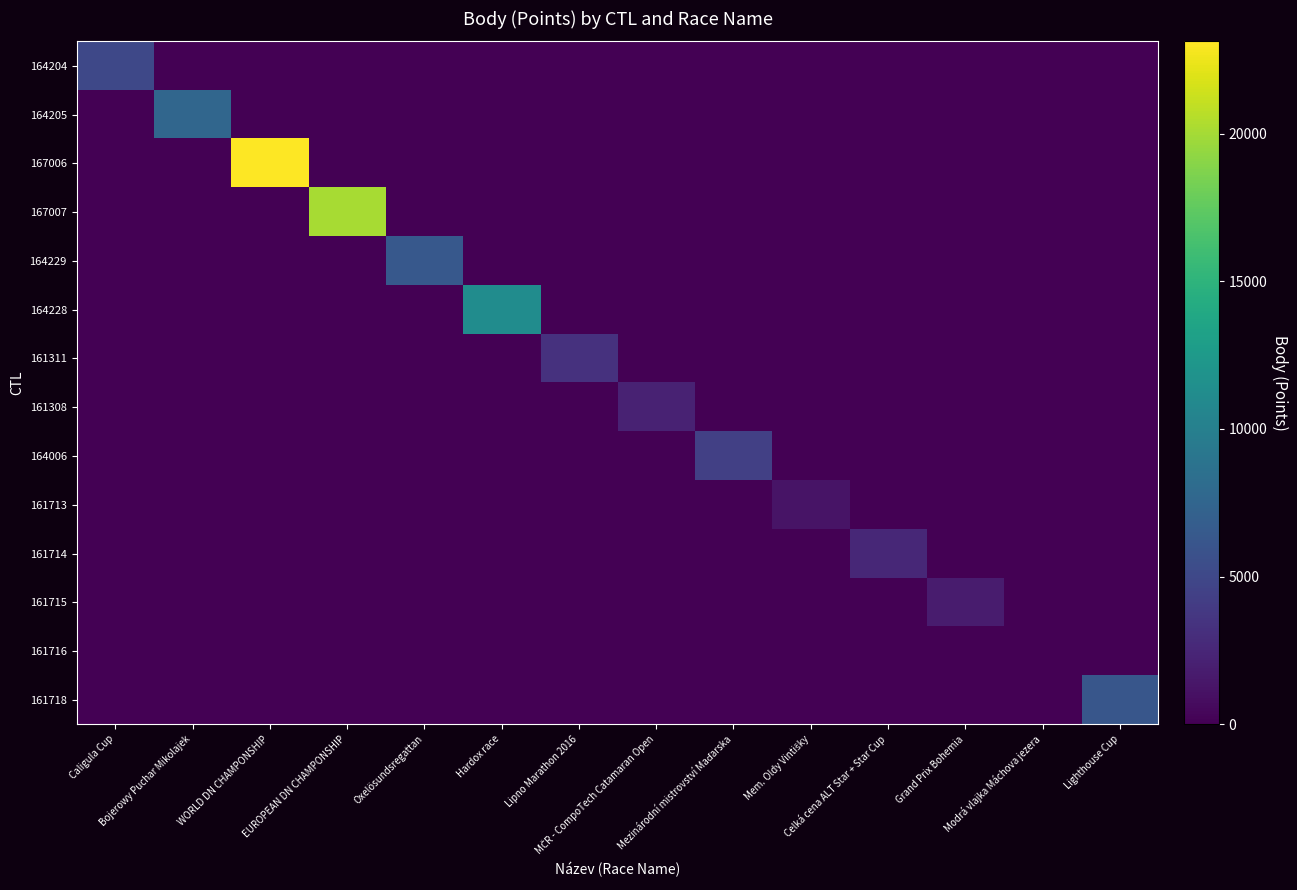

Reading left to right, transcribe all the data shown in this chart.

164204: Caligula Cup=4989	Bojerowy Puchar Mikolajek=0	WORLD DN CHAMPONSHIP=0	EUROPEAN DN CHAMPONSHIP=0	Oxelösundsregattan=0	Hardox race=0	Lipno Marathon 2016=0	MČR - CompoTech Catamaran Open=0	Mezinárodní mistrovství Maďarska=0	Mem. Oldy Vintišky=0	Celká cena ALT Star + Star Cup=0	Grand Prix Bohemia=0	Modrá vlajka Máchova jezera=0	Lighthouse Cup=0
164205: Caligula Cup=0	Bojerowy Puchar Mikolajek=7652	WORLD DN CHAMPONSHIP=0	EUROPEAN DN CHAMPONSHIP=0	Oxelösundsregattan=0	Hardox race=0	Lipno Marathon 2016=0	MČR - CompoTech Catamaran Open=0	Mezinárodní mistrovství Maďarska=0	Mem. Oldy Vintišky=0	Celká cena ALT Star + Star Cup=0	Grand Prix Bohemia=0	Modrá vlajka Máchova jezera=0	Lighthouse Cup=0
167006: Caligula Cup=0	Bojerowy Puchar Mikolajek=0	WORLD DN CHAMPONSHIP=23125	EUROPEAN DN CHAMPONSHIP=0	Oxelösundsregattan=0	Hardox race=0	Lipno Marathon 2016=0	MČR - CompoTech Catamaran Open=0	Mezinárodní mistrovství Maďarska=0	Mem. Oldy Vintišky=0	Celká cena ALT Star + Star Cup=0	Grand Prix Bohemia=0	Modrá vlajka Máchova jezera=0	Lighthouse Cup=0
167007: Caligula Cup=0	Bojerowy Puchar Mikolajek=0	WORLD DN CHAMPONSHIP=0	EUROPEAN DN CHAMPONSHIP=20143	Oxelösundsregattan=0	Hardox race=0	Lipno Marathon 2016=0	MČR - CompoTech Catamaran Open=0	Mezinárodní mistrovství Maďarska=0	Mem. Oldy Vintišky=0	Celká cena ALT Star + Star Cup=0	Grand Prix Bohemia=0	Modrá vlajka Máchova jezera=0	Lighthouse Cup=0
164229: Caligula Cup=0	Bojerowy Puchar Mikolajek=0	WORLD DN CHAMPONSHIP=0	EUROPEAN DN CHAMPONSHIP=0	Oxelösundsregattan=6400	Hardox race=0	Lipno Marathon 2016=0	MČR - CompoTech Catamaran Open=0	Mezinárodní mistrovství Maďarska=0	Mem. Oldy Vintišky=0	Celká cena ALT Star + Star Cup=0	Grand Prix Bohemia=0	Modrá vlajka Máchova jezera=0	Lighthouse Cup=0
164228: Caligula Cup=0	Bojerowy Puchar Mikolajek=0	WORLD DN CHAMPONSHIP=0	EUROPEAN DN CHAMPONSHIP=0	Oxelösundsregattan=0	Hardox race=11216	Lipno Marathon 2016=0	MČR - CompoTech Catamaran Open=0	Mezinárodní mistrovství Maďarska=0	Mem. Oldy Vintišky=0	Celká cena ALT Star + Star Cup=0	Grand Prix Bohemia=0	Modrá vlajka Máchova jezera=0	Lighthouse Cup=0
161311: Caligula Cup=0	Bojerowy Puchar Mikolajek=0	WORLD DN CHAMPONSHIP=0	EUROPEAN DN CHAMPONSHIP=0	Oxelösundsregattan=0	Hardox race=0	Lipno Marathon 2016=3283	MČR - CompoTech Catamaran Open=0	Mezinárodní mistrovství Maďarska=0	Mem. Oldy Vintišky=0	Celká cena ALT Star + Star Cup=0	Grand Prix Bohemia=0	Modrá vlajka Máchova jezera=0	Lighthouse Cup=0
161308: Caligula Cup=0	Bojerowy Puchar Mikolajek=0	WORLD DN CHAMPONSHIP=0	EUROPEAN DN CHAMPONSHIP=0	Oxelösundsregattan=0	Hardox race=0	Lipno Marathon 2016=0	MČR - CompoTech Catamaran Open=2183	Mezinárodní mistrovství Maďarska=0	Mem. Oldy Vintišky=0	Celká cena ALT Star + Star Cup=0	Grand Prix Bohemia=0	Modrá vlajka Máchova jezera=0	Lighthouse Cup=0
164006: Caligula Cup=0	Bojerowy Puchar Mikolajek=0	WORLD DN CHAMPONSHIP=0	EUROPEAN DN CHAMPONSHIP=0	Oxelösundsregattan=0	Hardox race=0	Lipno Marathon 2016=0	MČR - CompoTech Catamaran Open=0	Mezinárodní mistrovství Maďarska=4350	Mem. Oldy Vintišky=0	Celká cena ALT Star + Star Cup=0	Grand Prix Bohemia=0	Modrá vlajka Máchova jezera=0	Lighthouse Cup=0
161713: Caligula Cup=0	Bojerowy Puchar Mikolajek=0	WORLD DN CHAMPONSHIP=0	EUROPEAN DN CHAMPONSHIP=0	Oxelösundsregattan=0	Hardox race=0	Lipno Marathon 2016=0	MČR - CompoTech Catamaran Open=0	Mezinárodní mistrovství Maďarska=0	Mem. Oldy Vintišky=1261	Celká cena ALT Star + Star Cup=0	Grand Prix Bohemia=0	Modrá vlajka Máchova jezera=0	Lighthouse Cup=0
161714: Caligula Cup=0	Bojerowy Puchar Mikolajek=0	WORLD DN CHAMPONSHIP=0	EUROPEAN DN CHAMPONSHIP=0	Oxelösundsregattan=0	Hardox race=0	Lipno Marathon 2016=0	MČR - CompoTech Catamaran Open=0	Mezinárodní mistrovství Maďarska=0	Mem. Oldy Vintišky=0	Celká cena ALT Star + Star Cup=2583	Grand Prix Bohemia=0	Modrá vlajka Máchova jezera=0	Lighthouse Cup=0
161715: Caligula Cup=0	Bojerowy Puchar Mikolajek=0	WORLD DN CHAMPONSHIP=0	EUROPEAN DN CHAMPONSHIP=0	Oxelösundsregattan=0	Hardox race=0	Lipno Marathon 2016=0	MČR - CompoTech Catamaran Open=0	Mezinárodní mistrovství Maďarska=0	Mem. Oldy Vintišky=0	Celká cena ALT Star + Star Cup=0	Grand Prix Bohemia=1730	Modrá vlajka Máchova jezera=0	Lighthouse Cup=0
161716: Caligula Cup=0	Bojerowy Puchar Mikolajek=0	WORLD DN CHAMPONSHIP=0	EUROPEAN DN CHAMPONSHIP=0	Oxelösundsregattan=0	Hardox race=0	Lipno Marathon 2016=0	MČR - CompoTech Catamaran Open=0	Mezinárodní mistrovství Maďarska=0	Mem. Oldy Vintišky=0	Celká cena ALT Star + Star Cup=0	Grand Prix Bohemia=0	Modrá vlajka Máchova jezera=0	Lighthouse Cup=0
161718: Caligula Cup=0	Bojerowy Puchar Mikolajek=0	WORLD DN CHAMPONSHIP=0	EUROPEAN DN CHAMPONSHIP=0	Oxelösundsregattan=0	Hardox race=0	Lipno Marathon 2016=0	MČR - CompoTech Catamaran Open=0	Mezinárodní mistrovství Maďarska=0	Mem. Oldy Vintišky=0	Celká cena ALT Star + Star Cup=0	Grand Prix Bohemia=0	Modrá vlajka Máchova jezera=0	Lighthouse Cup=6154